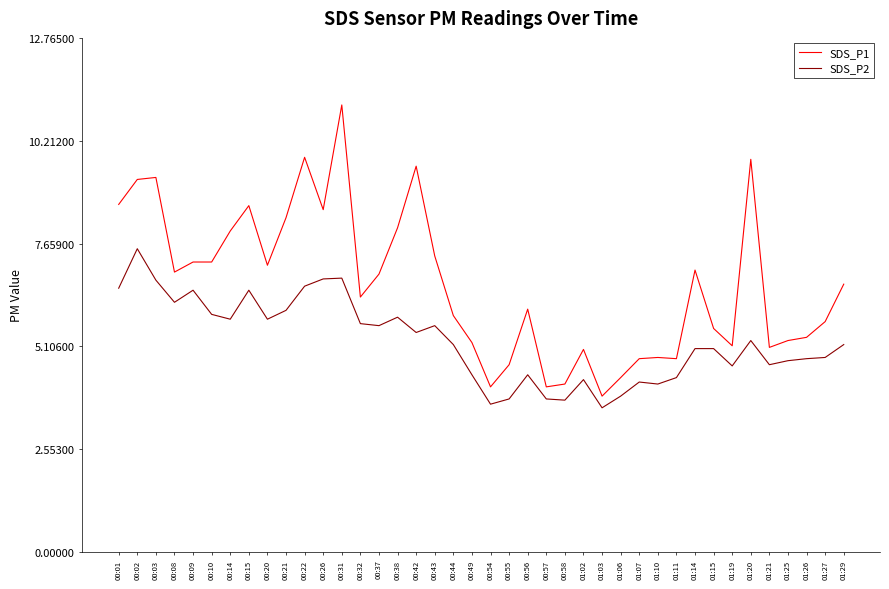

True or false: SDS_P2 has a value of 2.3 at 01:02.

False